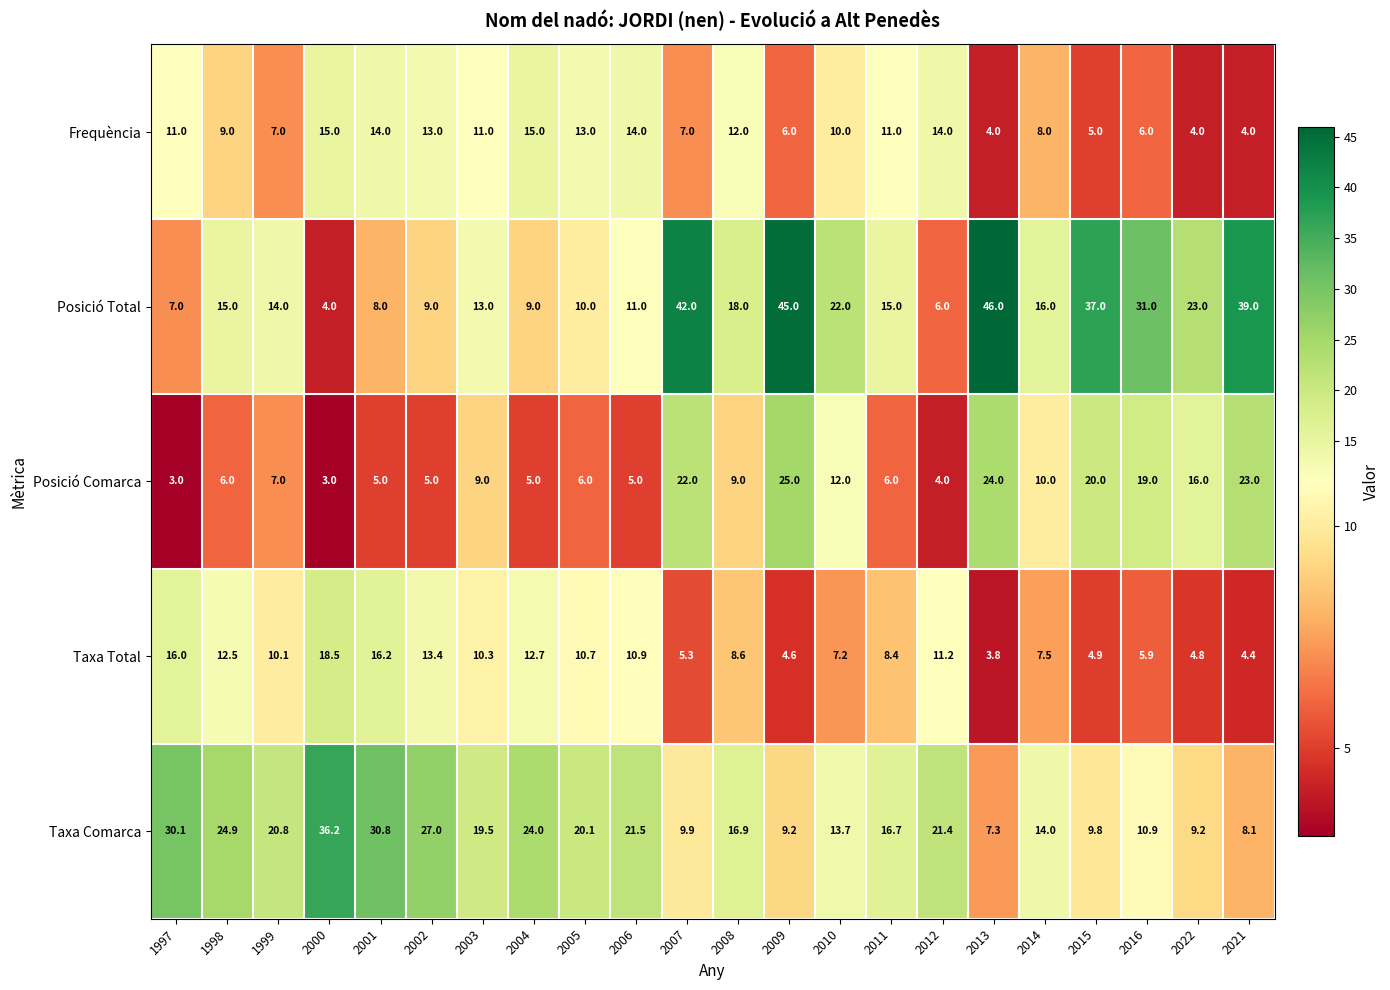

What is the maximum value shown in the chart?

46.0